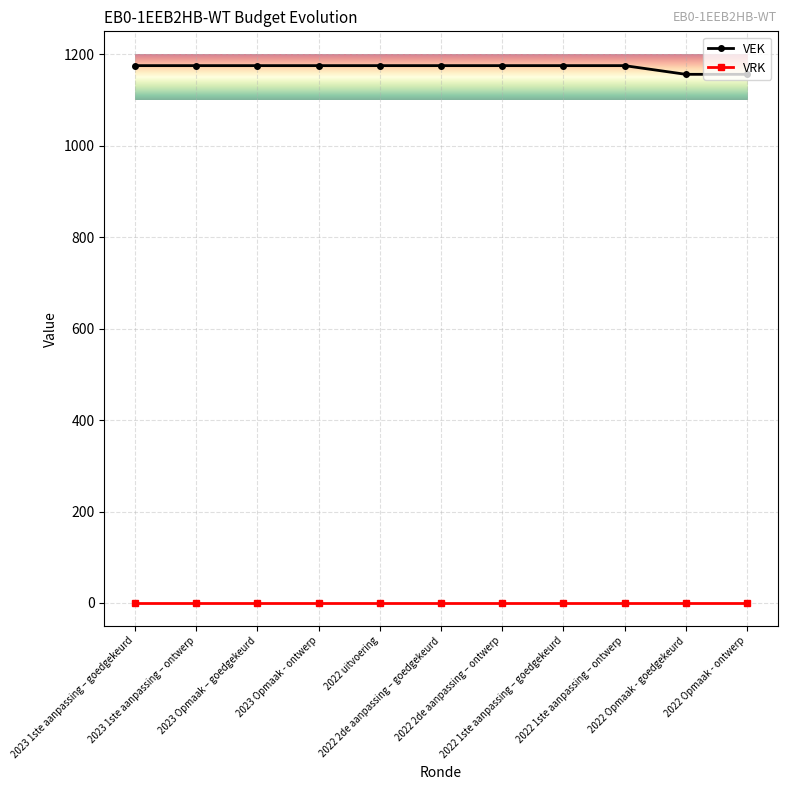

What is the sum of all VEK values?

12887